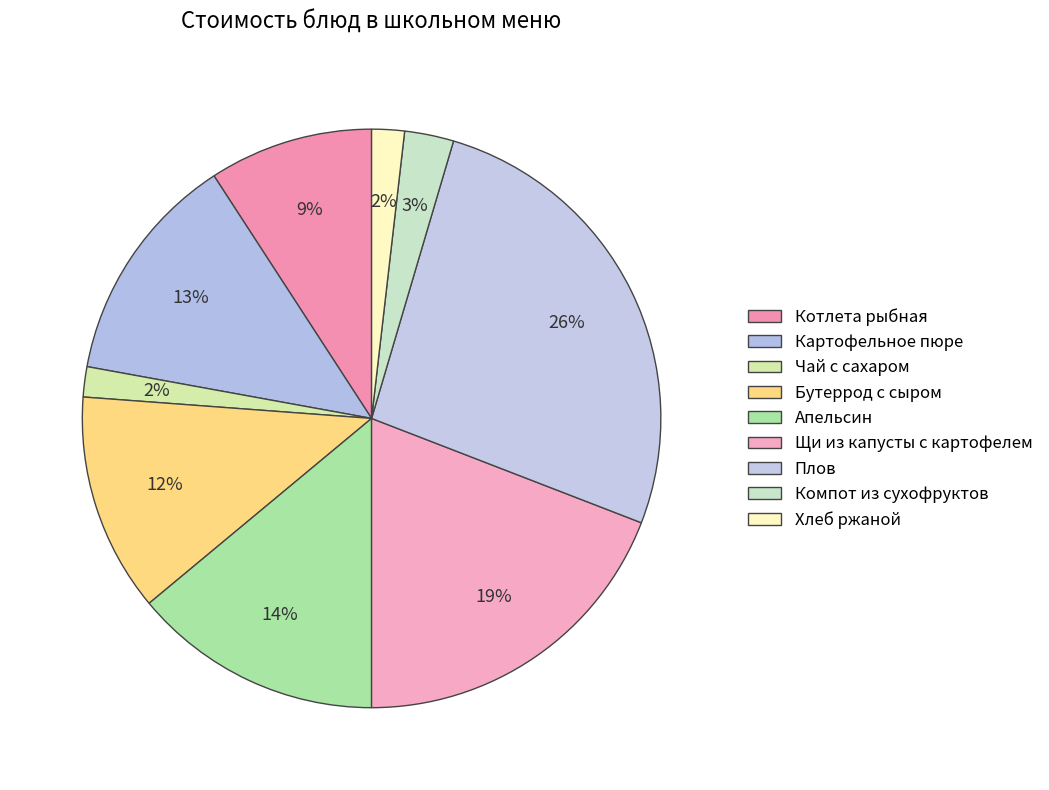

To the nearest percent, what percentage of the pie is Бутеррод с сыром?

12%